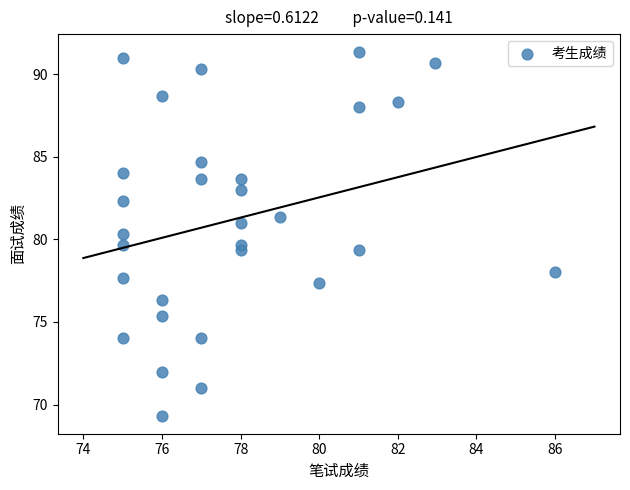

What is the range of Y values (max minus min)?

22.0